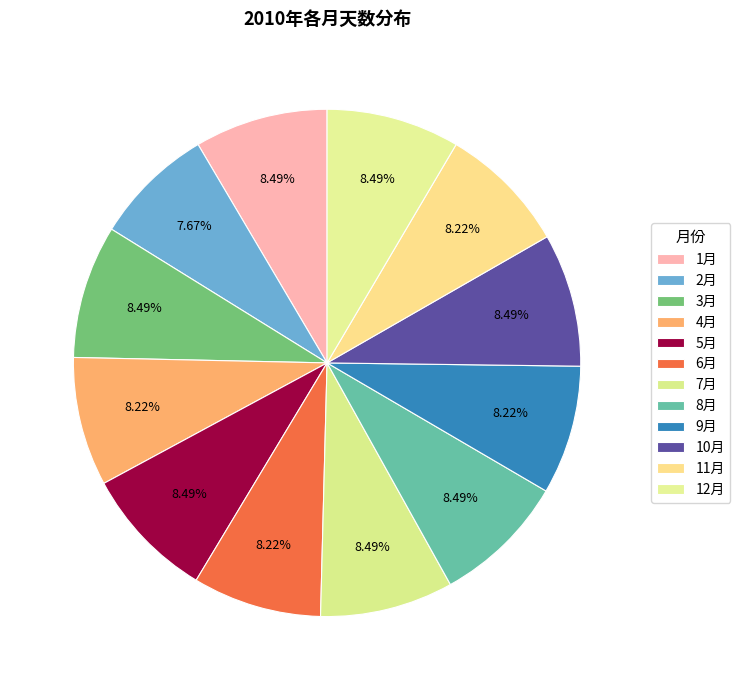

Between 7月 and 1月, which is larger?

7月